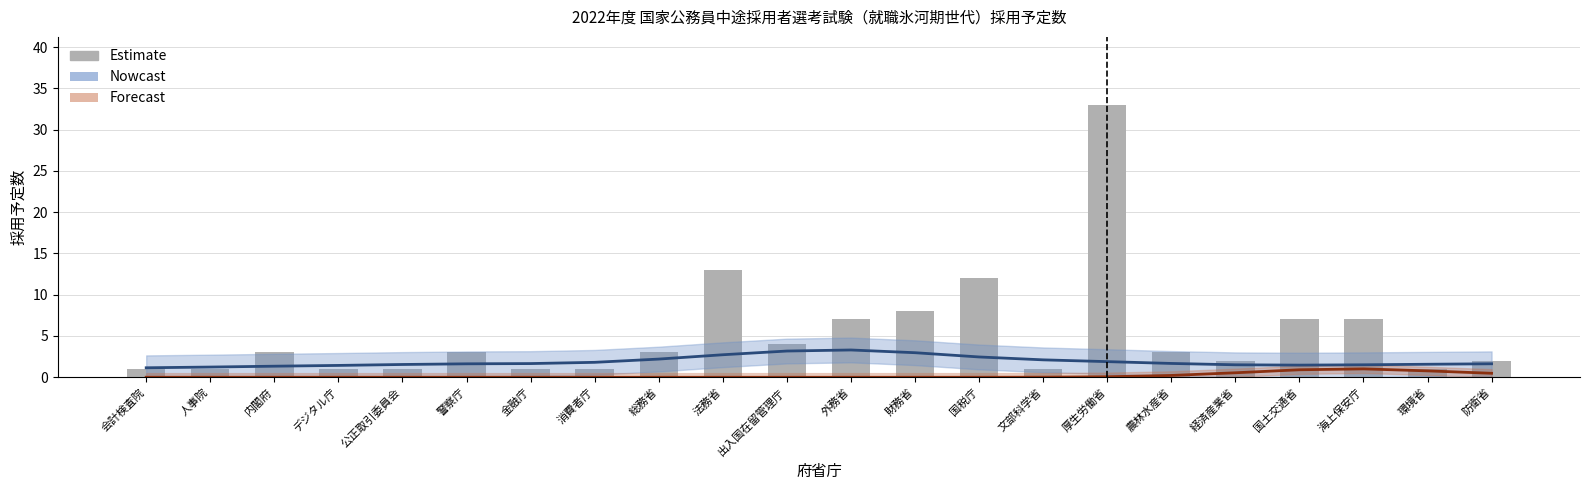

The value of 事務_関東甲信越 (Nowcast) at 農林水産省 is 2.7. True or false?

False